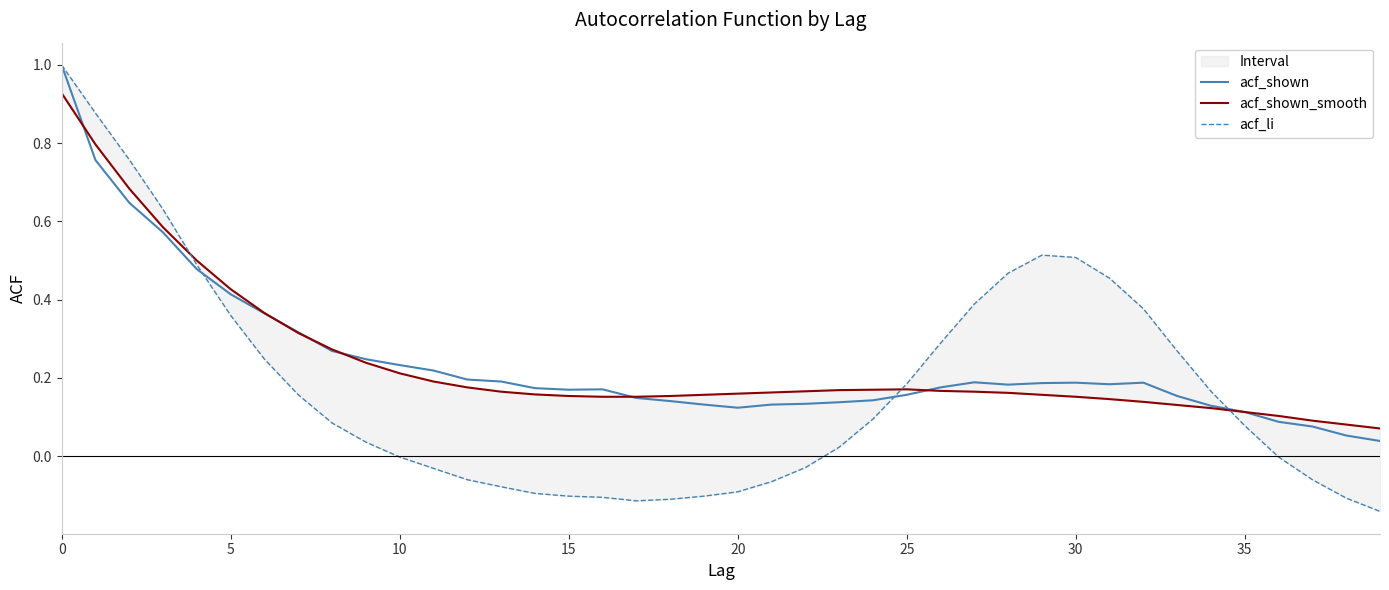

How many values in the acf_li series exceed 0?

23